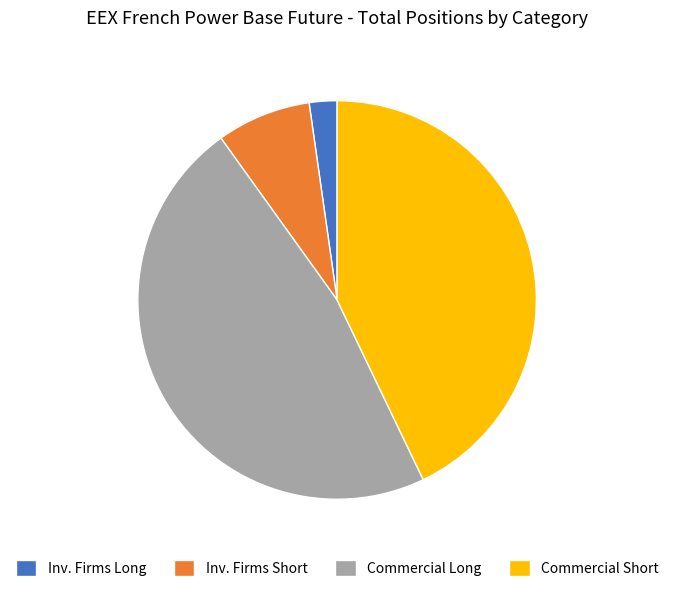

Is it true that Commercial Long is 56% of the pie?

False